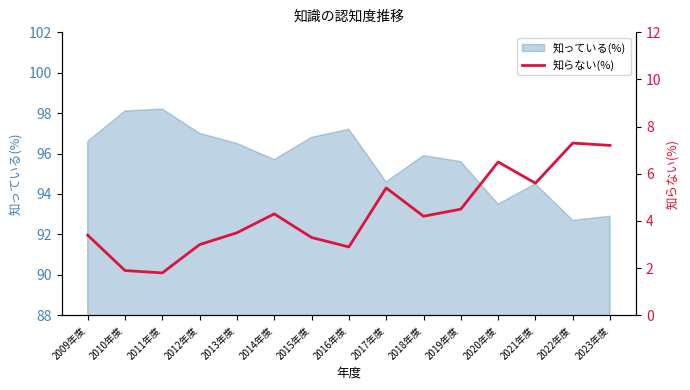

What is the value of the 9th point from the left?

5.4